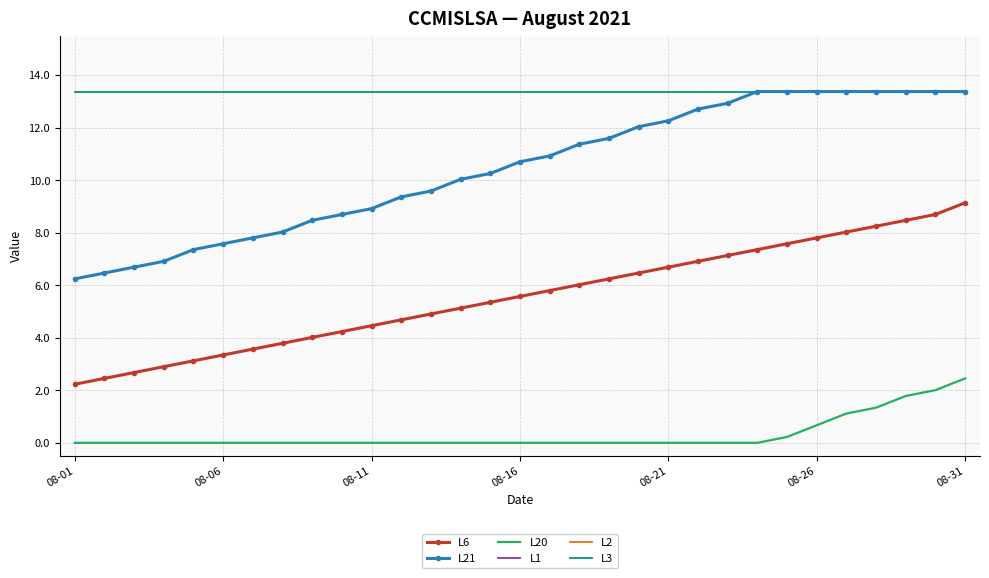

Reading left to right, transcribe all the data shown in this chart.

L6: 2.2	2.5	2.7	2.9	3.1	3.3	3.6	3.8	4.0	4.2	4.5	4.7	4.9	5.1	5.4	5.6	5.8	6.0	6.2	6.5	6.7	6.9	7.1	7.4	7.6	7.8	8.0	8.3	8.5	8.7	9.1
L21: 6.2	6.5	6.7	6.9	7.4	7.6	7.8	8.0	8.5	8.7	8.9	9.4	9.6	10.0	10.3	10.7	10.9	11.4	11.6	12.0	12.3	12.7	12.9	13.4	13.4	13.4	13.4	13.4	13.4	13.4	13.4
L20: 0.0	0.0	0.0	0.0	0.0	0.0	0.0	0.0	0.0	0.0	0.0	0.0	0.0	0.0	0.0	0.0	0.0	0.0	0.0	0.0	0.0	0.0	0.0	0.0	0.2	0.7	1.1	1.3	1.8	2.0	2.5
L1: 13.4	13.4	13.4	13.4	13.4	13.4	13.4	13.4	13.4	13.4	13.4	13.4	13.4	13.4	13.4	13.4	13.4	13.4	13.4	13.4	13.4	13.4	13.4	13.4	13.4	13.4	13.4	13.4	13.4	13.4	13.4
L2: 13.4	13.4	13.4	13.4	13.4	13.4	13.4	13.4	13.4	13.4	13.4	13.4	13.4	13.4	13.4	13.4	13.4	13.4	13.4	13.4	13.4	13.4	13.4	13.4	13.4	13.4	13.4	13.4	13.4	13.4	13.4
L3: 13.4	13.4	13.4	13.4	13.4	13.4	13.4	13.4	13.4	13.4	13.4	13.4	13.4	13.4	13.4	13.4	13.4	13.4	13.4	13.4	13.4	13.4	13.4	13.4	13.4	13.4	13.4	13.4	13.4	13.4	13.4